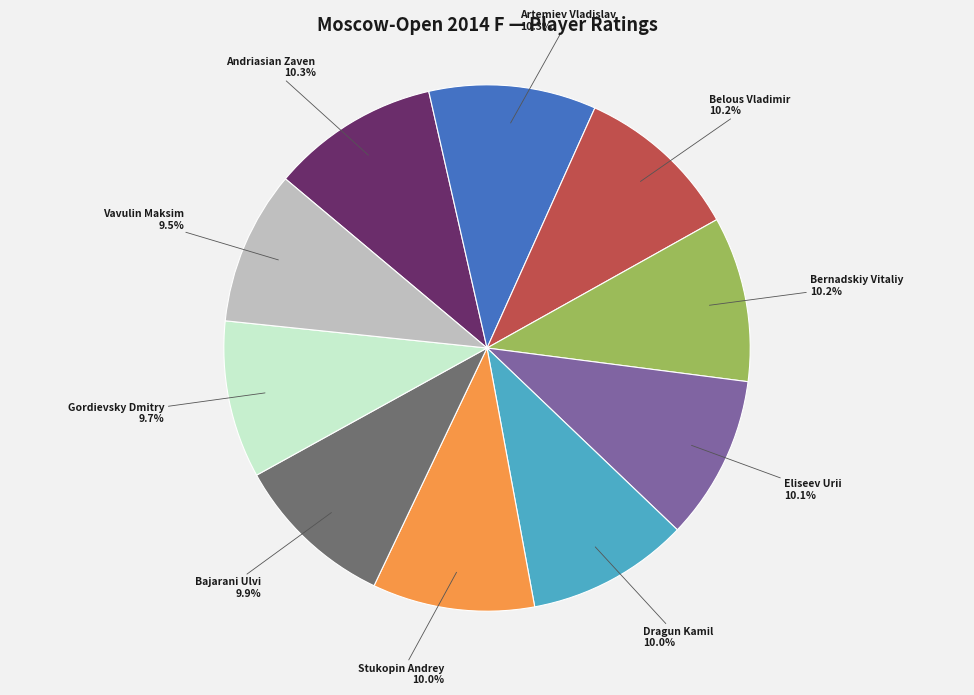

Does Andriasian Zaven account for over 50% of the chart?

No